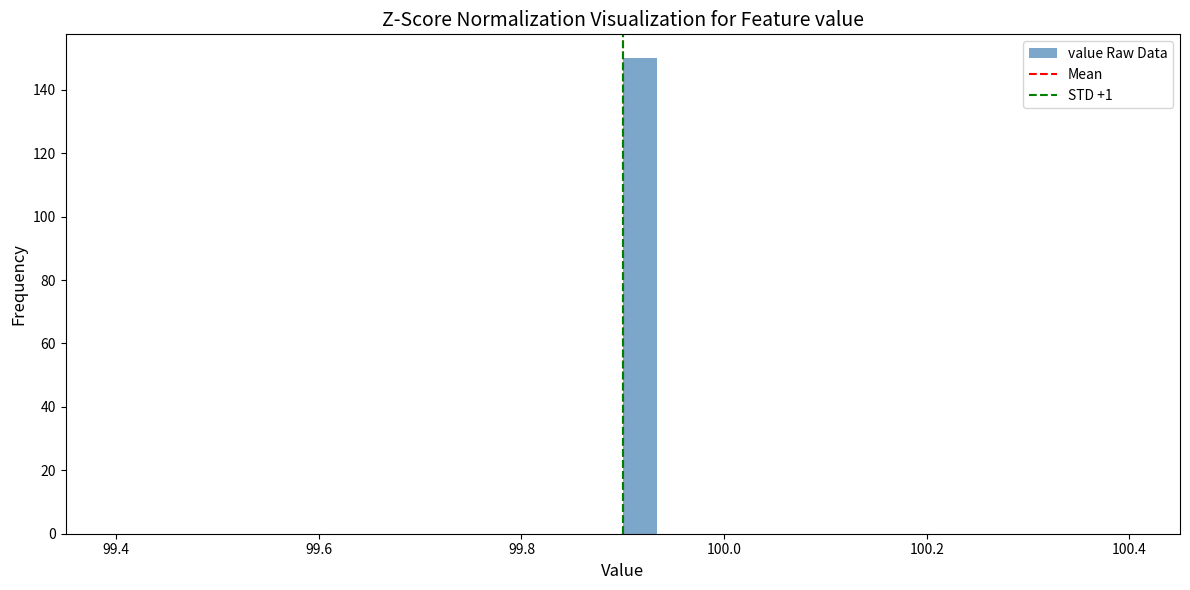

Read against the x-axis, roughly where is the centre of the tallest bar?

99.92